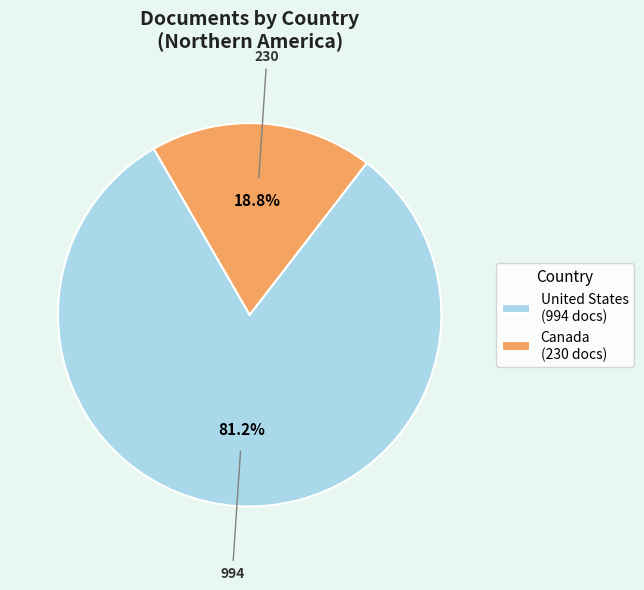

How many segments does this pie chart have?

2